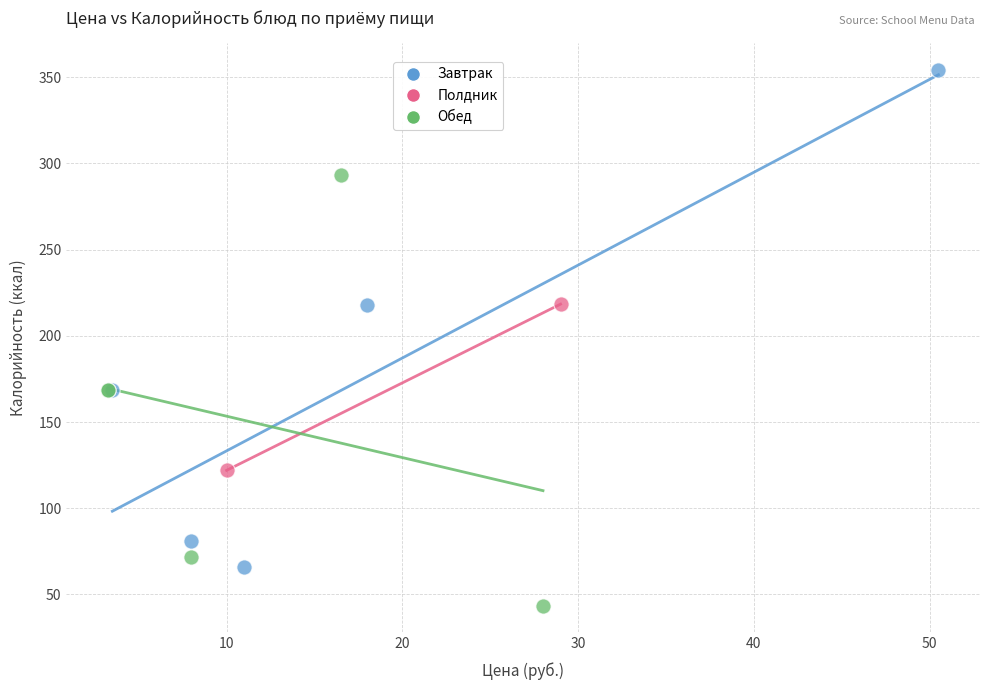

Which series reaches the minimum Y coordinate?

Обед